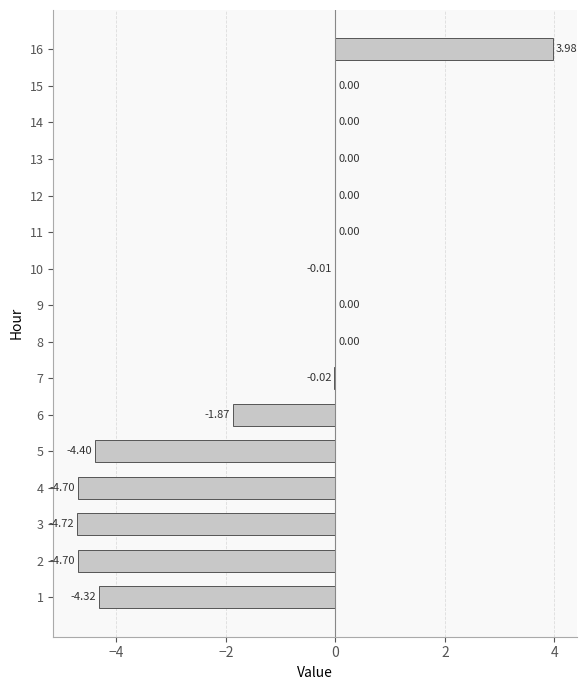

Does the chart contain stacked bars?

No